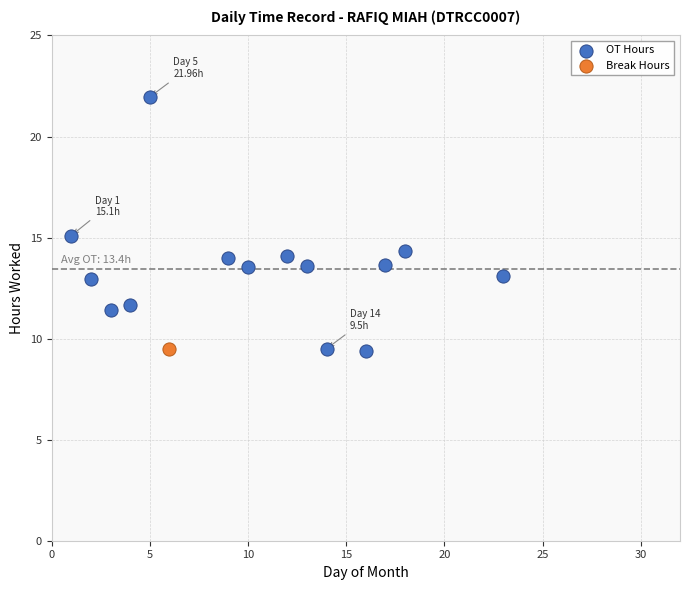

What are all the series names shown in the legend?

OT Hours, Break Hours